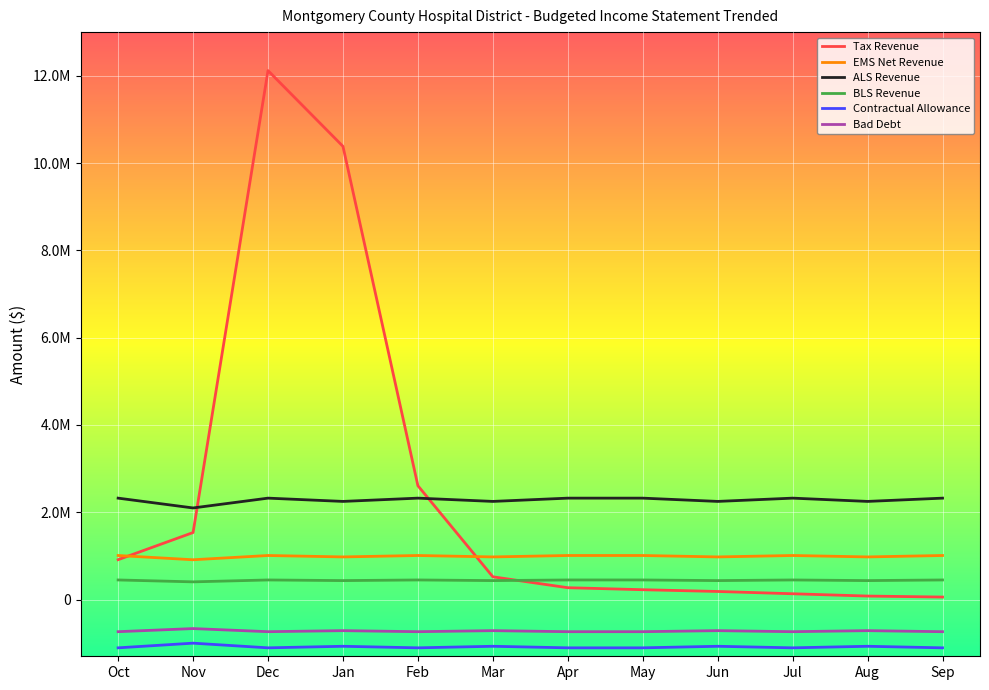

At which category does EMS Net Revenue reach its first local valley?

Nov